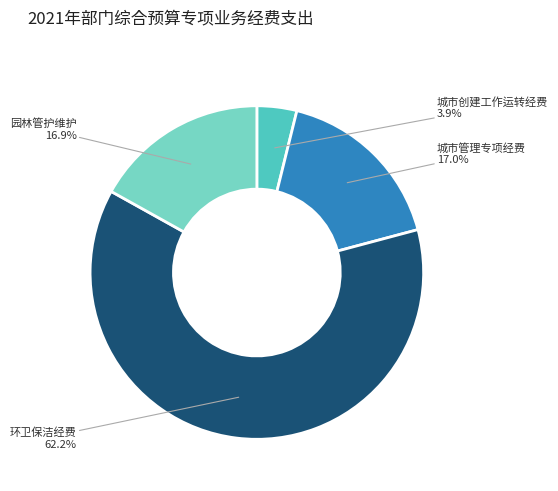

Do 城市创建工作运转经费 and 环卫保洁经费 together represent more than half of the pie?

Yes